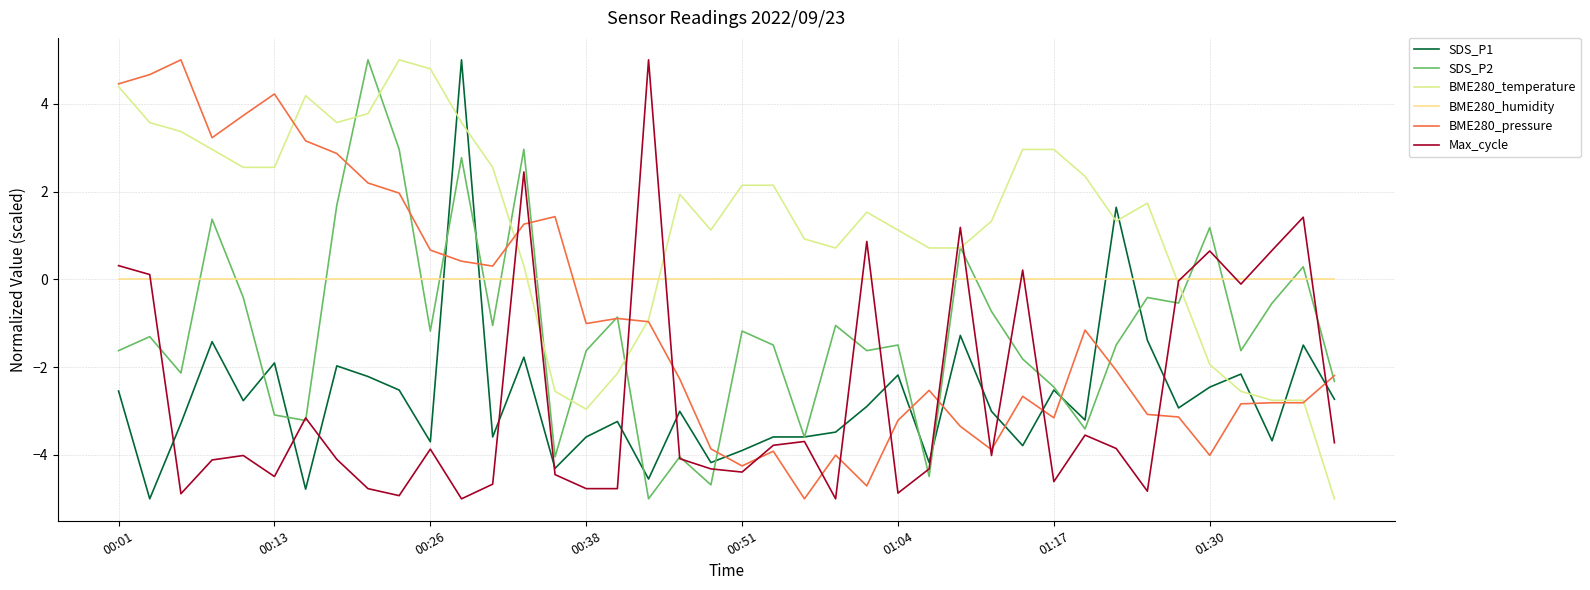

What is the smallest value displayed?

-5.0